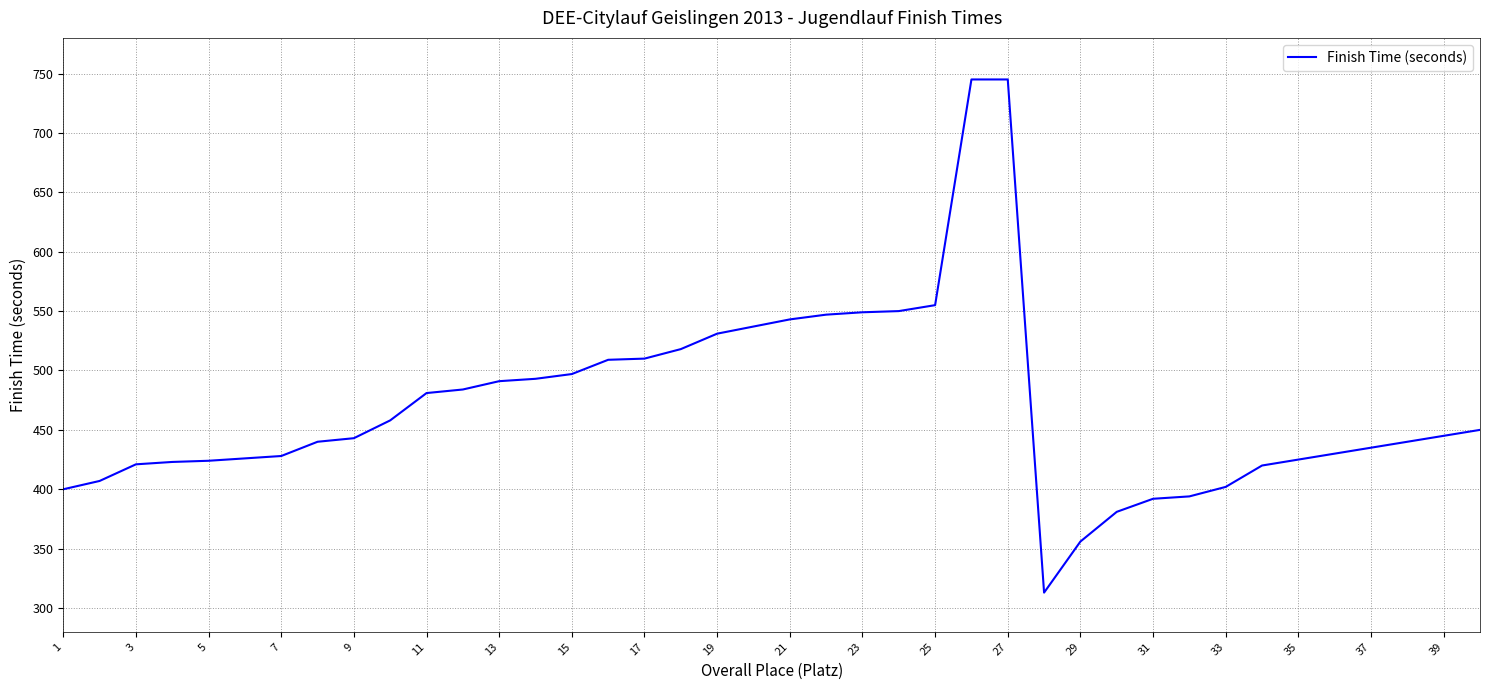

What is the smallest value displayed?

313